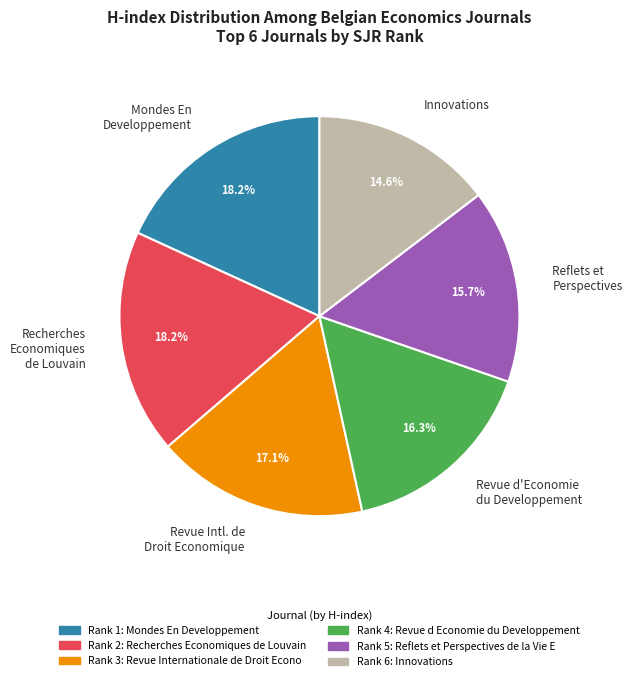

Count the number of slices in the pie.

6